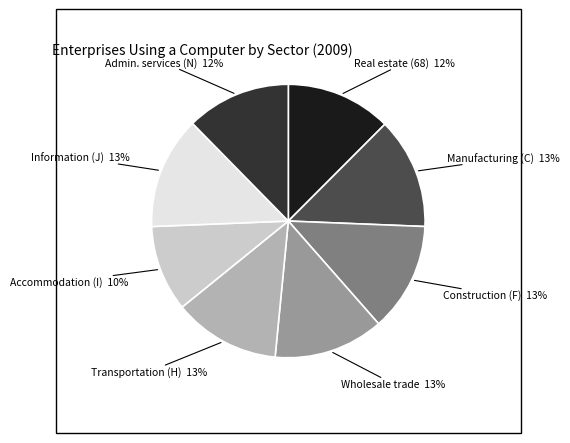

Does any single category account for the majority?

No